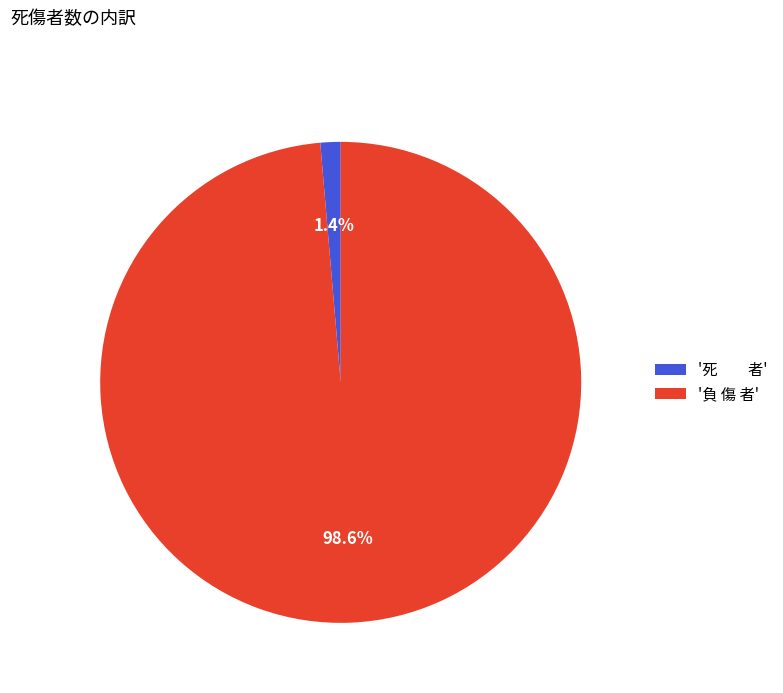

Which category has the biggest portion of the pie?

'負 傷 者'